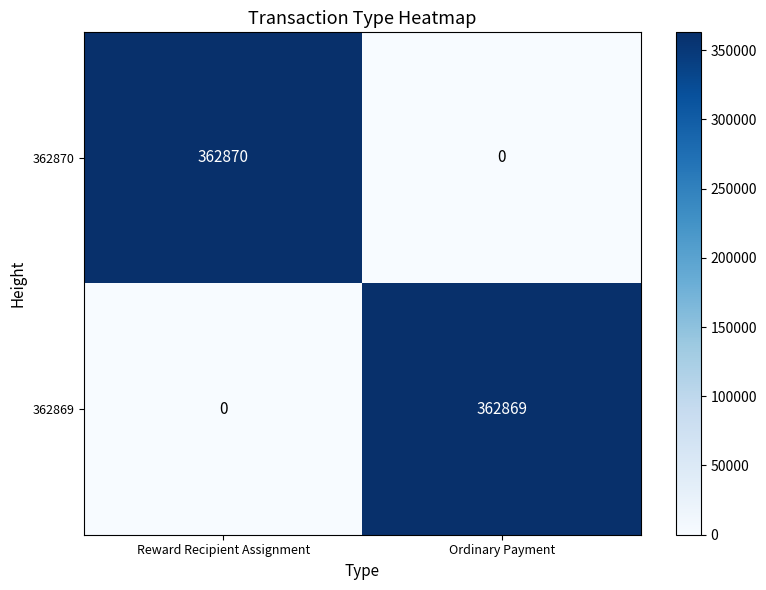

How many series are shown in this chart?

2